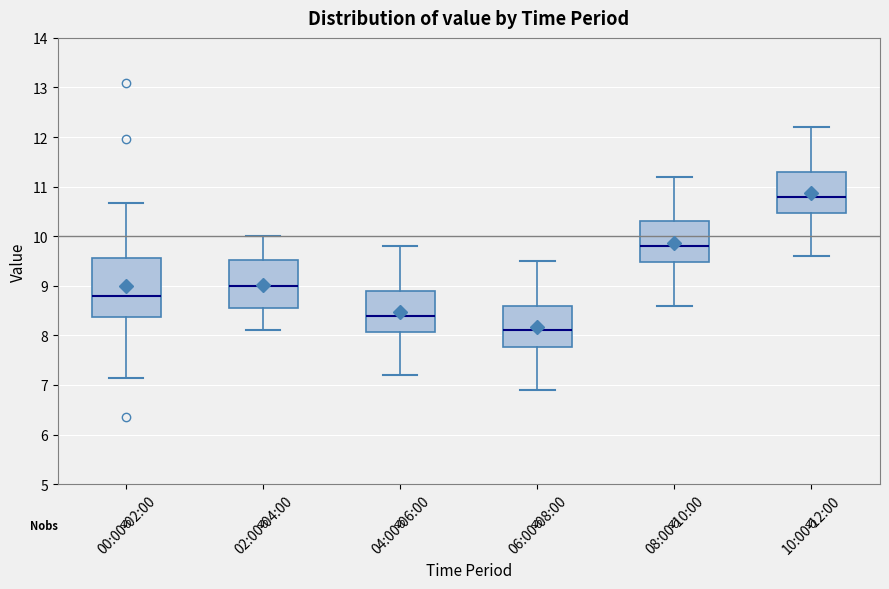

Reading left to right, read every box against the y-axis: the position of its median line, the range the box covers, and the ends of its whiskers. The values are not printed on the chart, so give them approximately, as read against the axis.

00:00-02:00: median 8.8, box 8.4 to 9.6, whiskers 7.2 to 10.7
02:00-04:00: median 9.0, box 8.6 to 9.5, whiskers 8.1 to 10.0
04:00-06:00: median 8.4, box 8.1 to 8.9, whiskers 7.2 to 9.8
06:00-08:00: median 8.1, box 7.8 to 8.6, whiskers 6.9 to 9.5
08:00-10:00: median 9.8, box 9.5 to 10.3, whiskers 8.6 to 11.2
10:00-12:00: median 10.8, box 10.5 to 11.3, whiskers 9.6 to 12.2